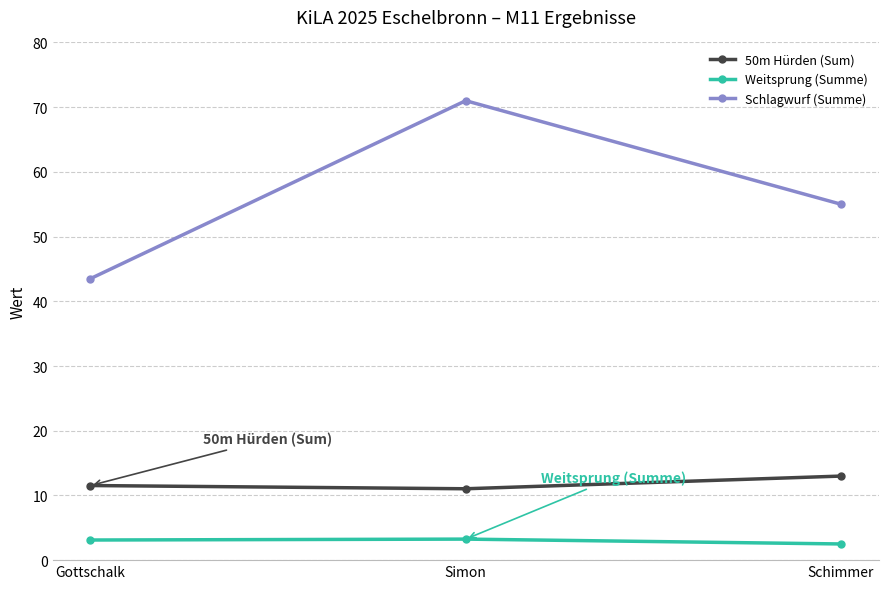

List the series in order of their overall mean, highest first.

Schlagwurf (Summe), 50m Hürden (Sum), Weitsprung (Summe)